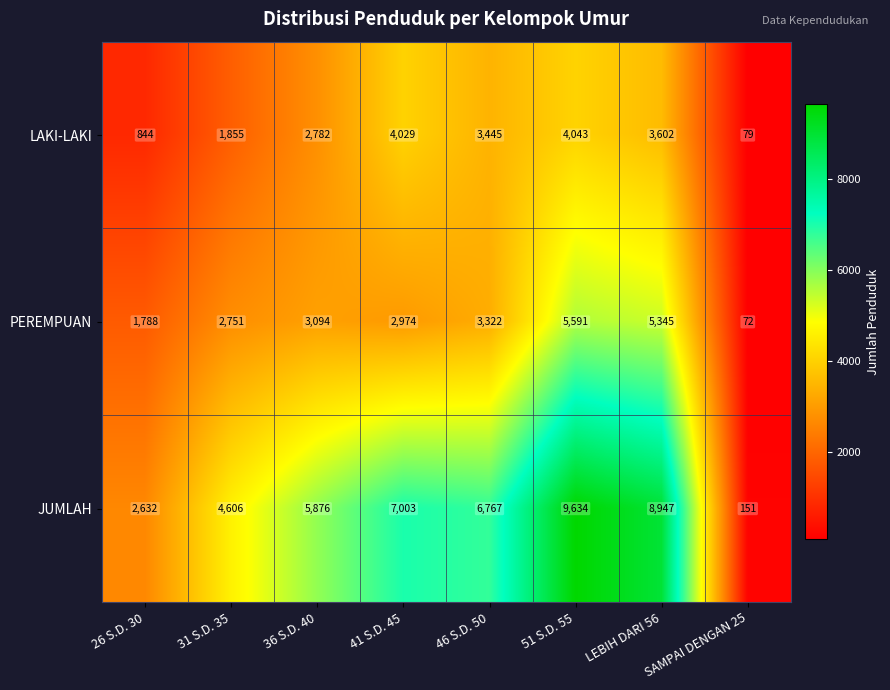

Where does the LAKI-LAKI series first go above 3445?

41 S.D. 45